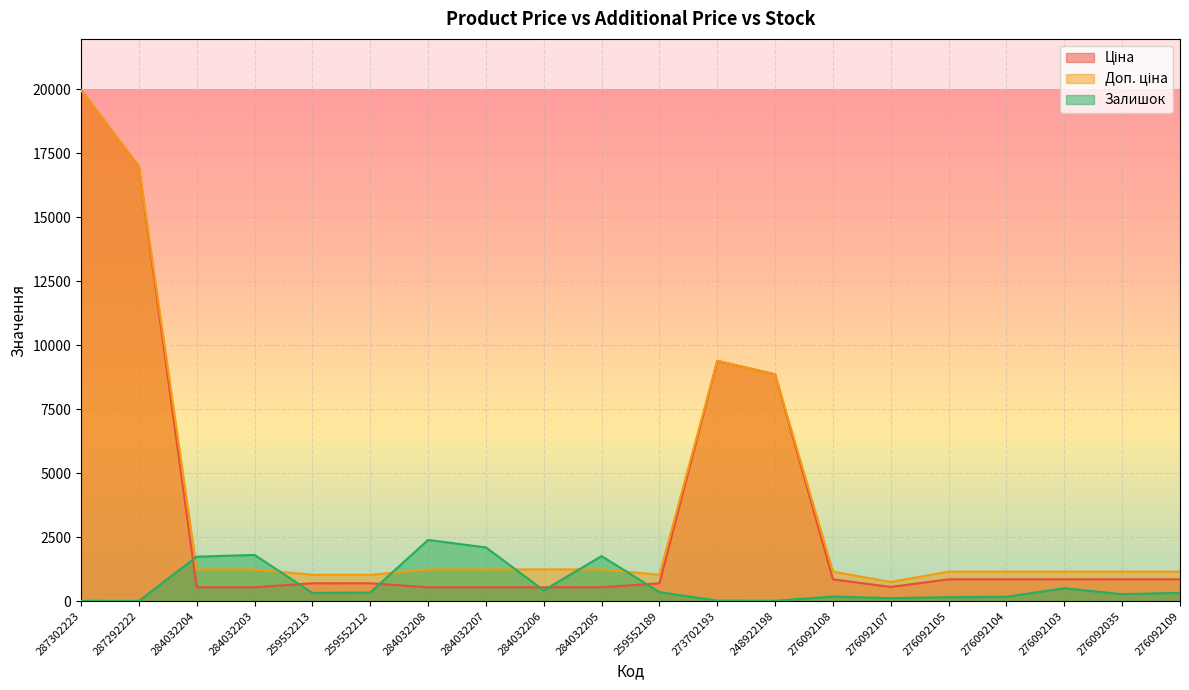

True or false: Доп. ціна has a value of 687.1 at 276092109.

False